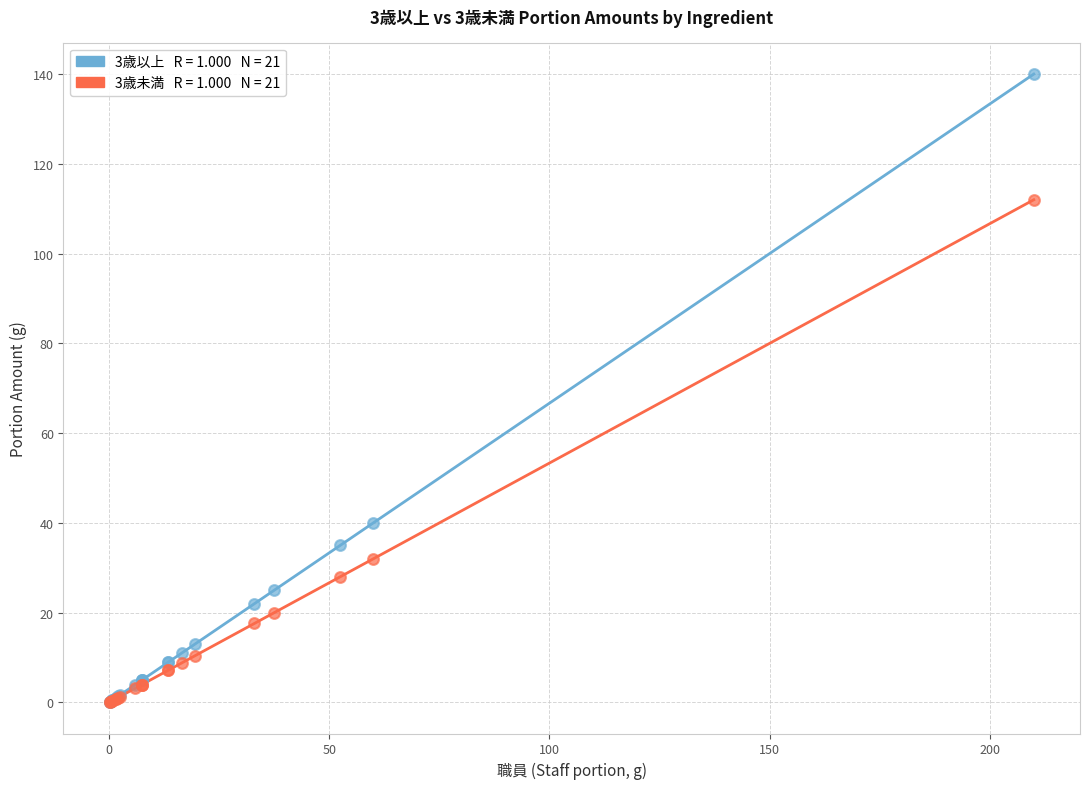

Across all series, what Y value is closest to 70?

40.0